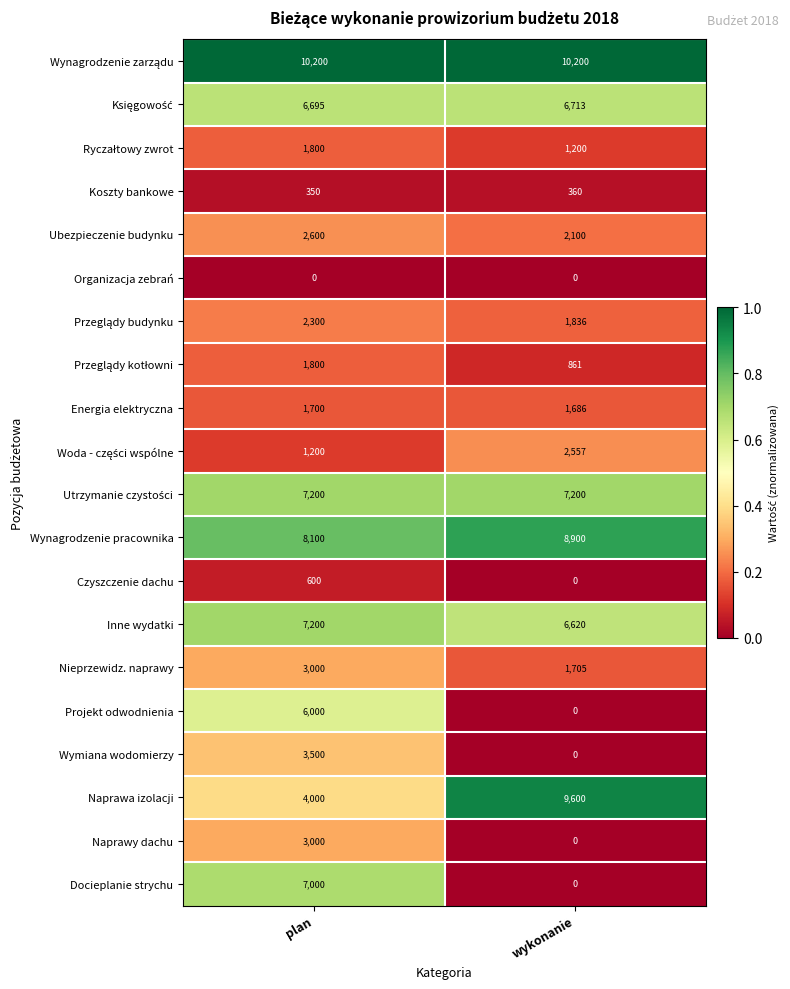

Read the Czyszczenie dachu value at plan, to the nearest 100.

600